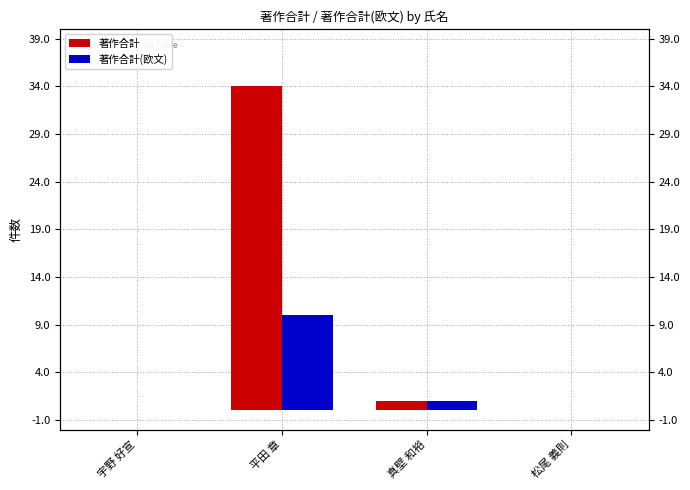

Rank the categories by 著作合計 value from lowest to highest.

宇野 好宣, 松尾 義則, 真壁 和裕, 平田 章